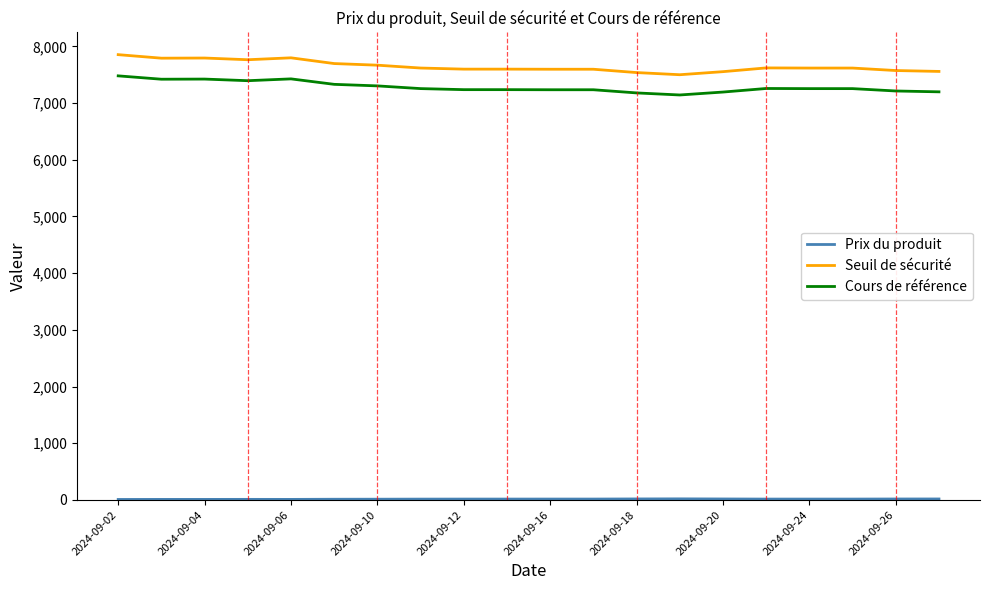

How many values in the Cours de référence series are below 7255?

9